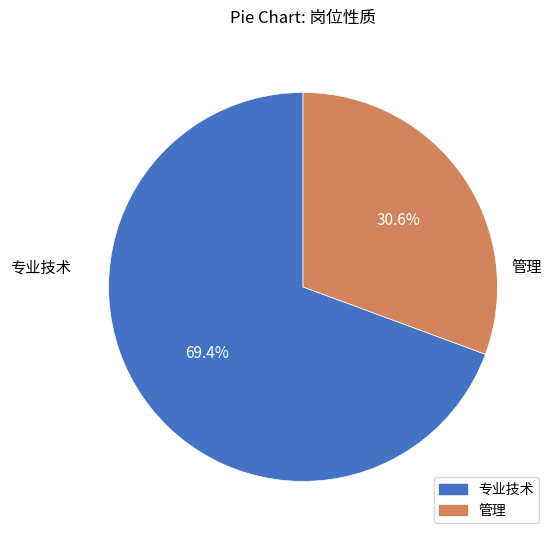

What is the largest slice in the pie chart?

专业技术